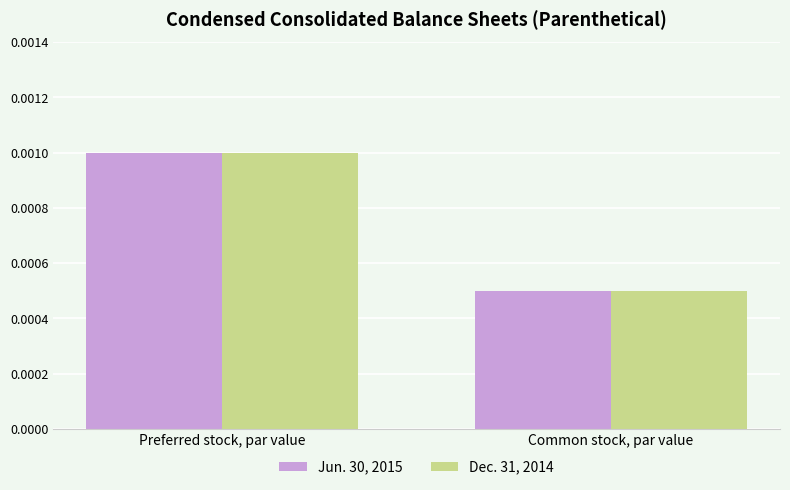

At which category does the chart reach its minimum across all series?

Common stock, par value